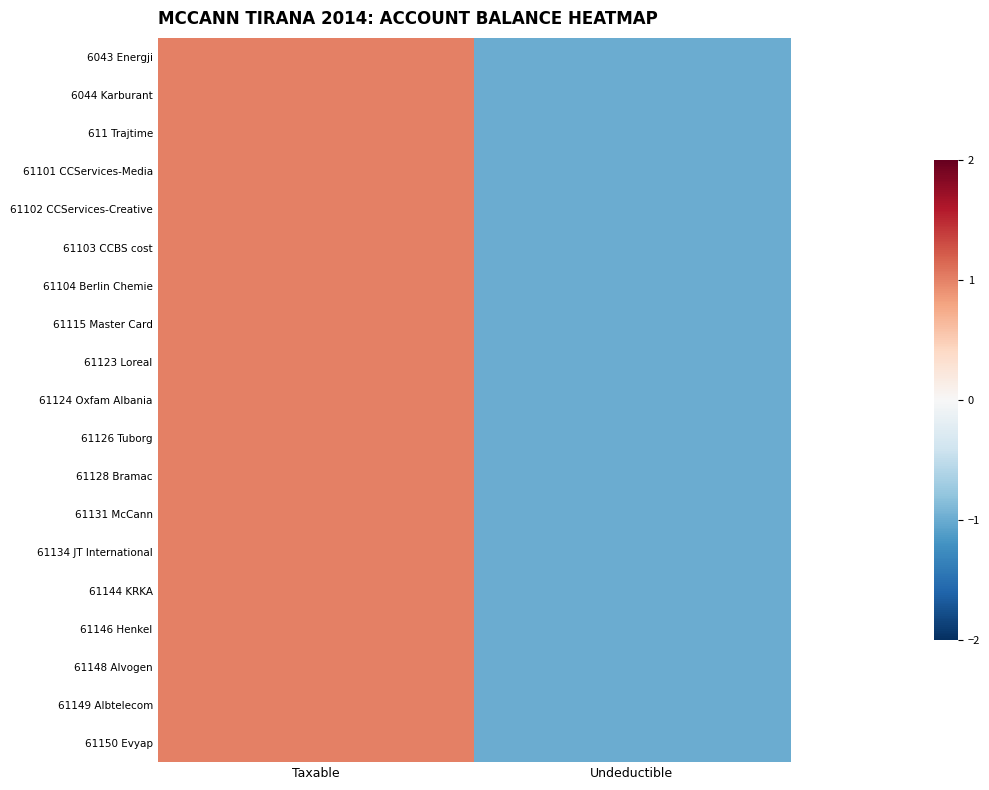

Which series has the largest total across all categories?

6043 Energji